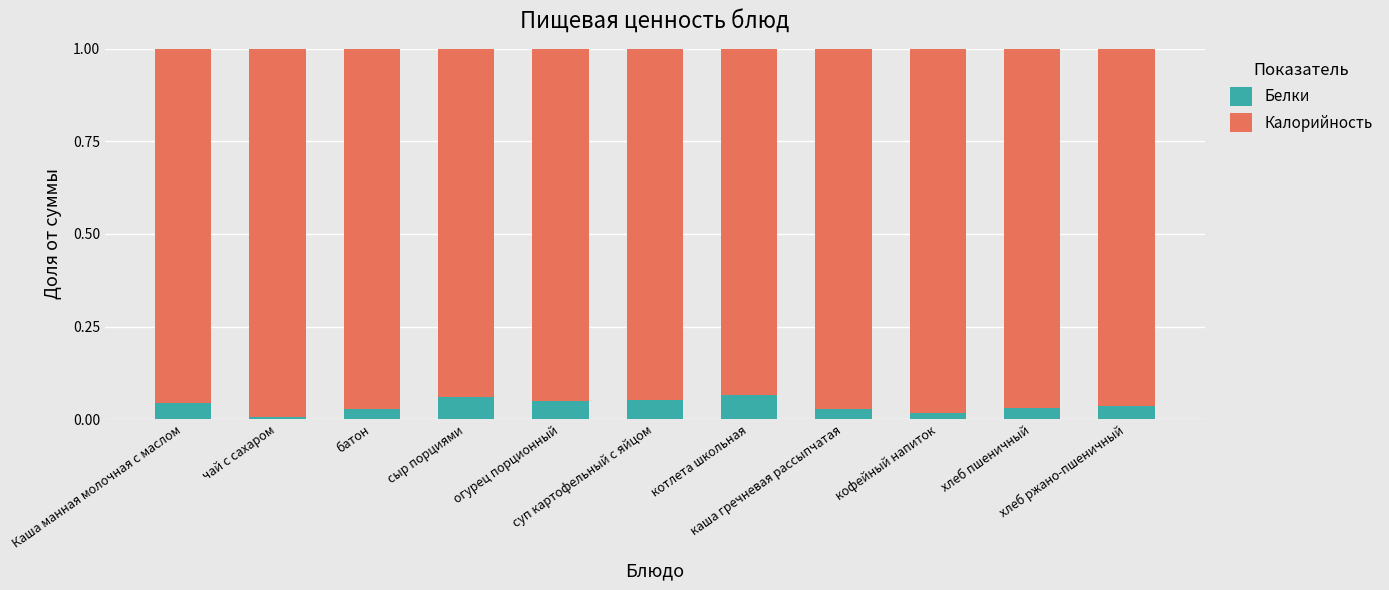

Which series has the largest total across all categories?

Калорийность